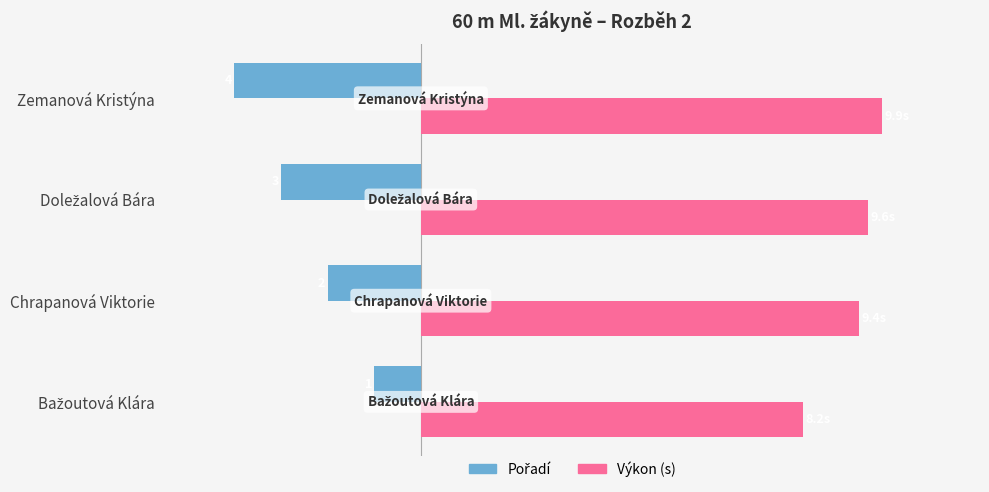

The value of Pořadí at Zemanová Kristýna is -4.0. True or false?

True